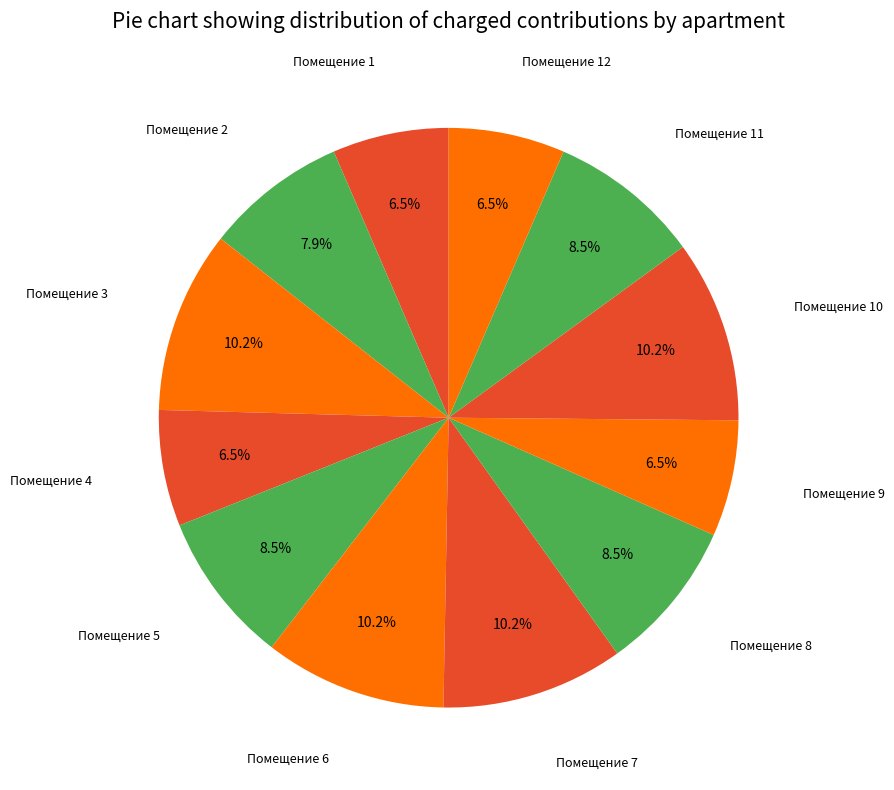

Count the number of slices in the pie.

12